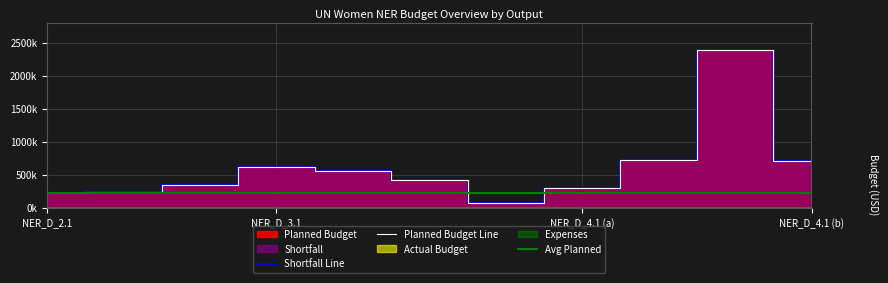

What is the difference between the second highest and second lowest values in the Shortfall Line series?

503158